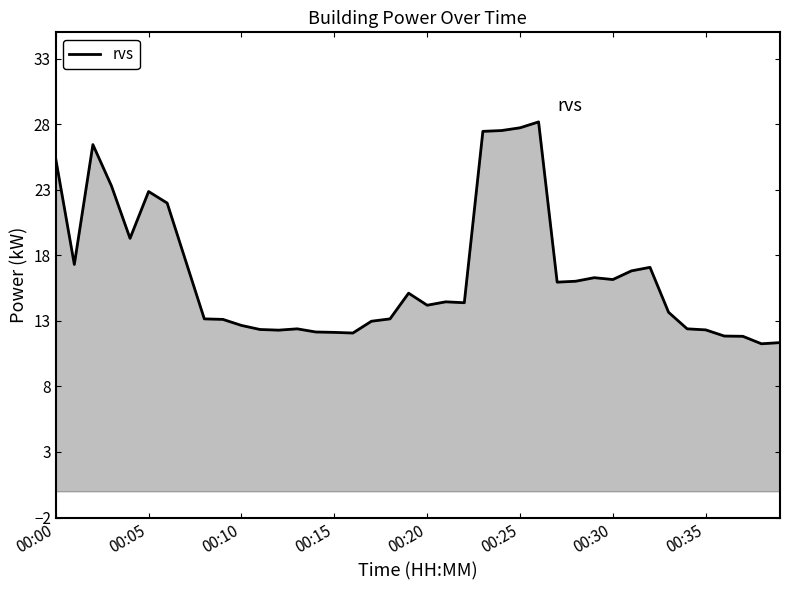

What is the greatest value displayed?

28.2